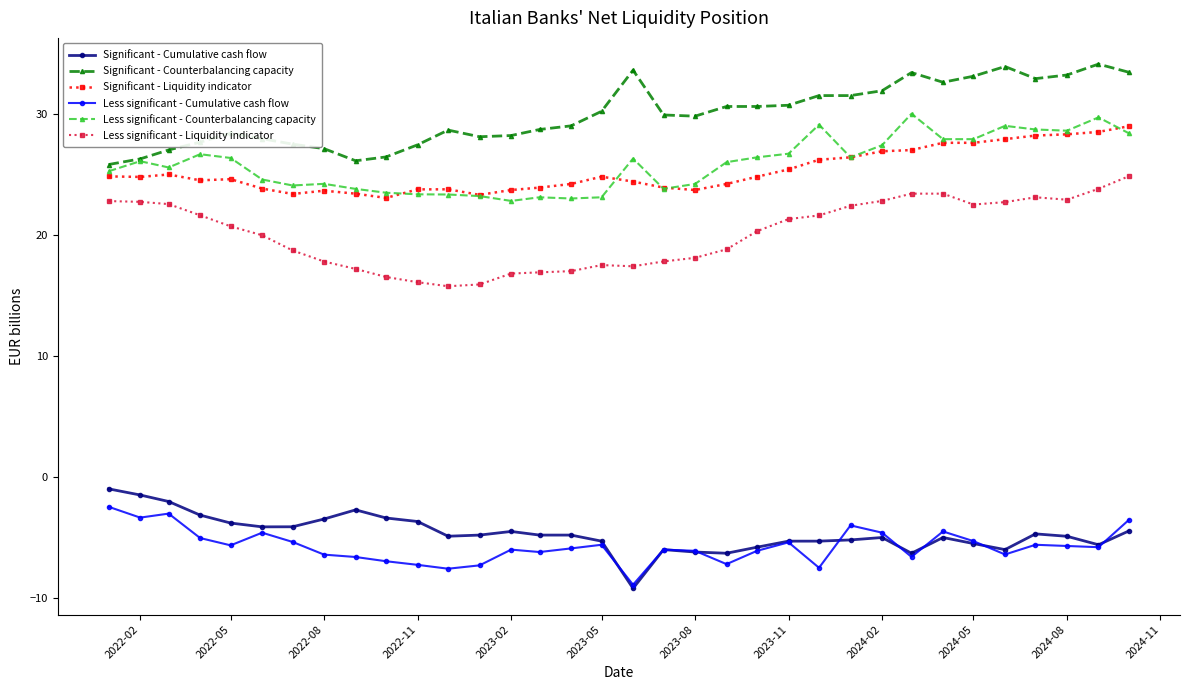

Which series has the largest total across all categories?

Significant - Counterbalancing capacity